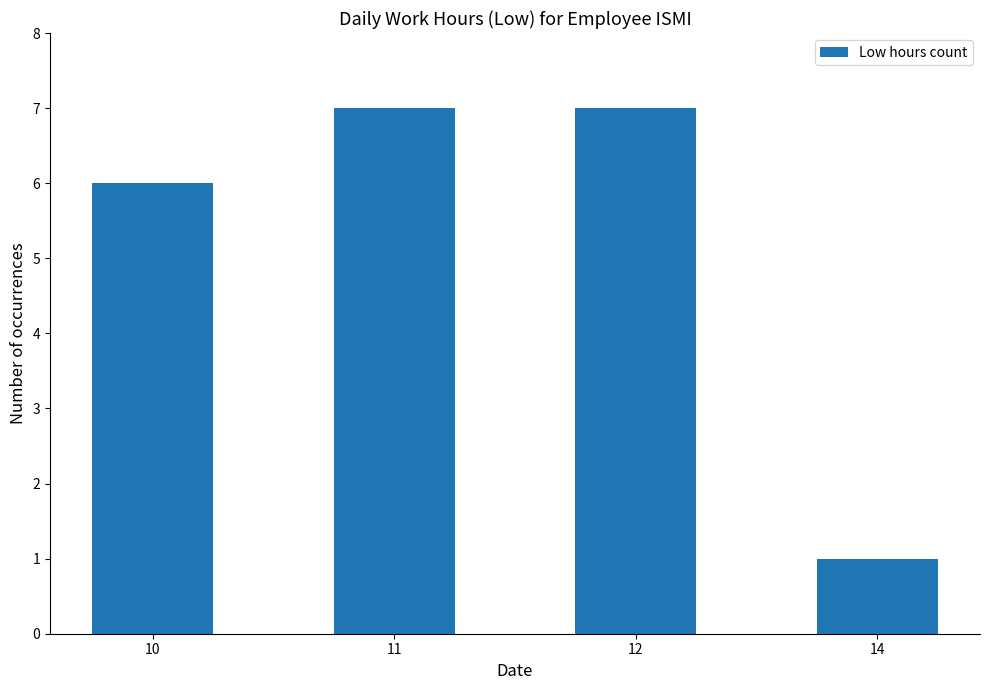

What is the ratio of the value at 10 to the value at 12?

0.9